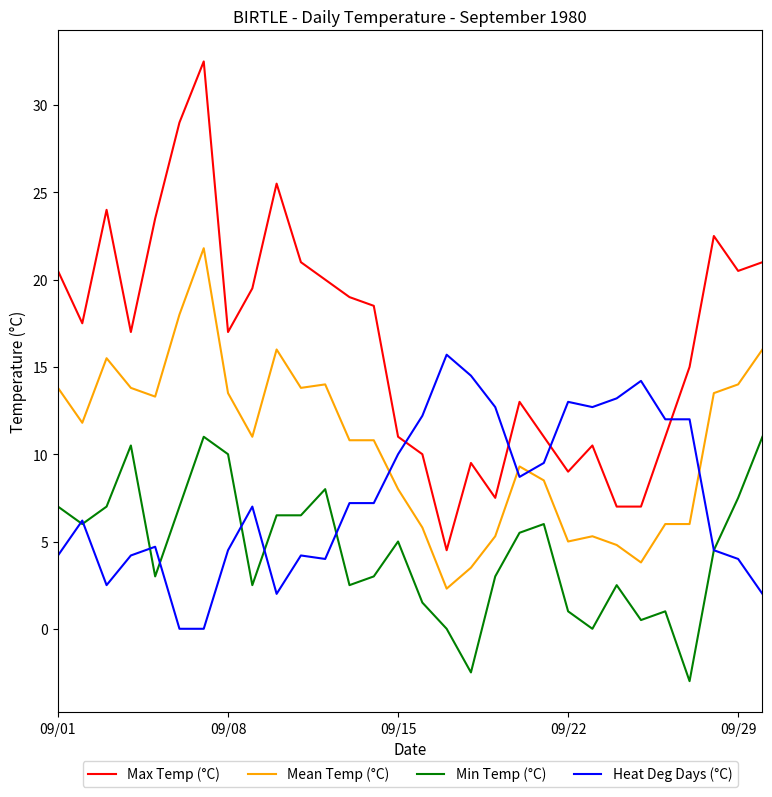

True or false: Mean Temp (°C) and Heat Deg Days (°C) intersect in this chart.

True